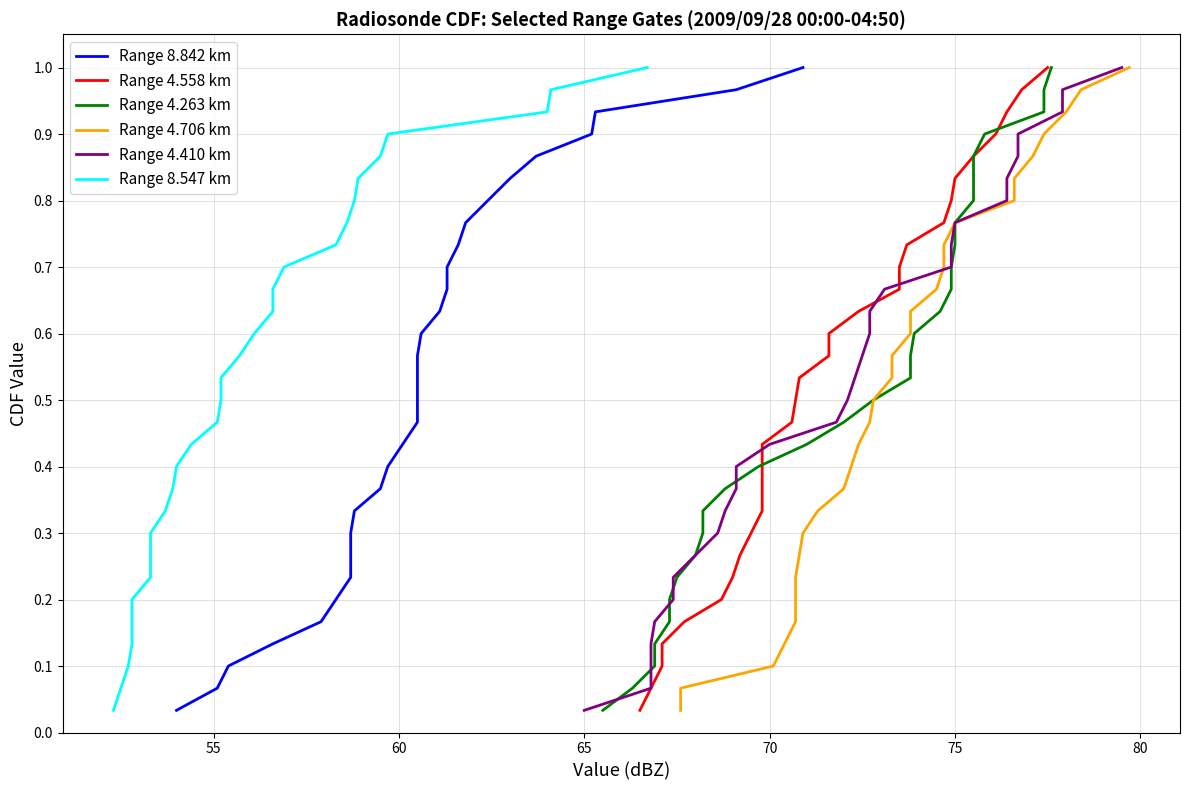

Reading right to left, transcribe all the data shown in this chart.

Range 8.842 km: 1.0	1.0	0.9	0.9	0.9	0.8	0.8	0.8	0.7	0.7	0.7	0.6	0.6	0.6	0.5	0.5	0.5	0.4	0.4	0.4	0.3	0.3	0.3	0.2	0.2	0.2	0.1	0.1	0.1	0.0
Range 4.558 km: 1.0	1.0	0.9	0.9	0.9	0.8	0.8	0.8	0.7	0.7	0.7	0.6	0.6	0.6	0.5	0.5	0.5	0.4	0.4	0.4	0.3	0.3	0.3	0.2	0.2	0.2	0.1	0.1	0.1	0.0
Range 4.263 km: 1.0	1.0	0.9	0.9	0.9	0.8	0.8	0.8	0.7	0.7	0.7	0.6	0.6	0.6	0.5	0.5	0.5	0.4	0.4	0.4	0.3	0.3	0.3	0.2	0.2	0.2	0.1	0.1	0.1	0.0
Range 4.706 km: 1.0	1.0	0.9	0.9	0.9	0.8	0.8	0.8	0.7	0.7	0.7	0.6	0.6	0.6	0.5	0.5	0.5	0.4	0.4	0.4	0.3	0.3	0.3	0.2	0.2	0.2	0.1	0.1	0.1	0.0
Range 4.410 km: 1.0	1.0	0.9	0.9	0.9	0.8	0.8	0.8	0.7	0.7	0.7	0.6	0.6	0.6	0.5	0.5	0.5	0.4	0.4	0.4	0.3	0.3	0.3	0.2	0.2	0.2	0.1	0.1	0.1	0.0
Range 8.547 km: 1.0	1.0	0.9	0.9	0.9	0.8	0.8	0.8	0.7	0.7	0.7	0.6	0.6	0.6	0.5	0.5	0.5	0.4	0.4	0.4	0.3	0.3	0.3	0.2	0.2	0.2	0.1	0.1	0.1	0.0